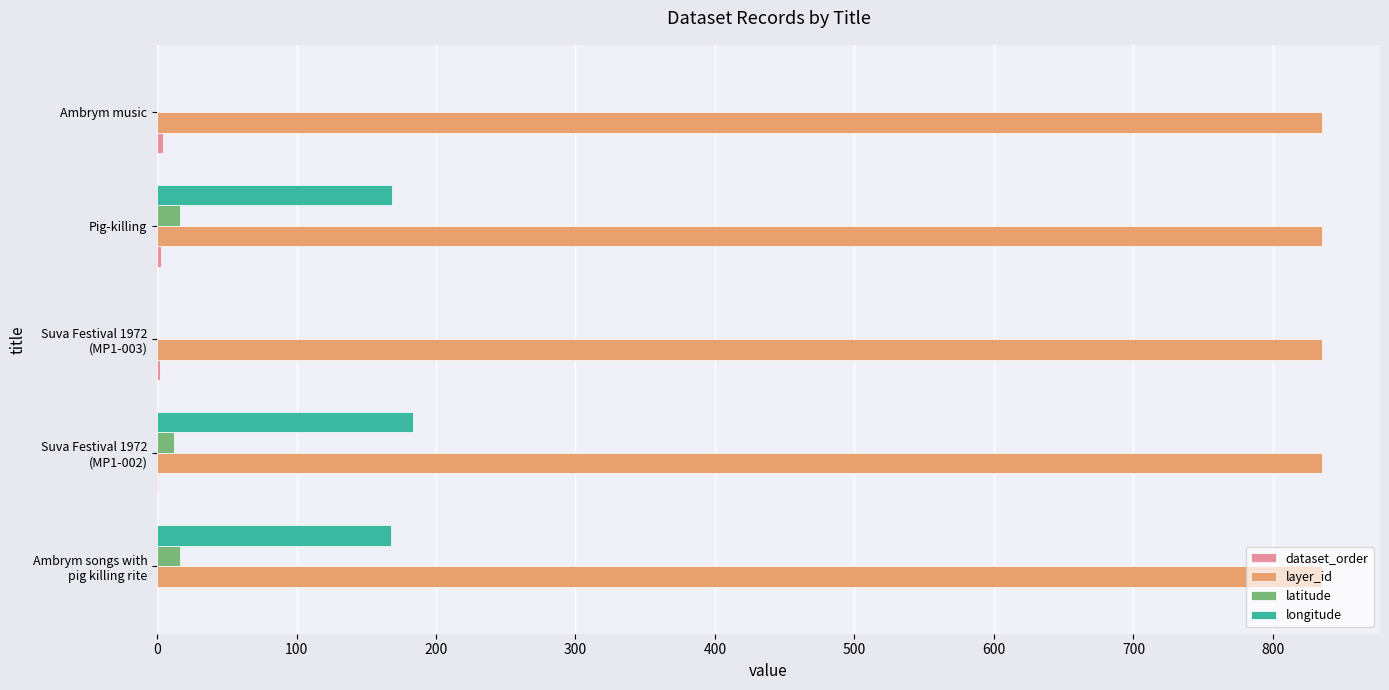

What is the greatest value displayed?

835.0